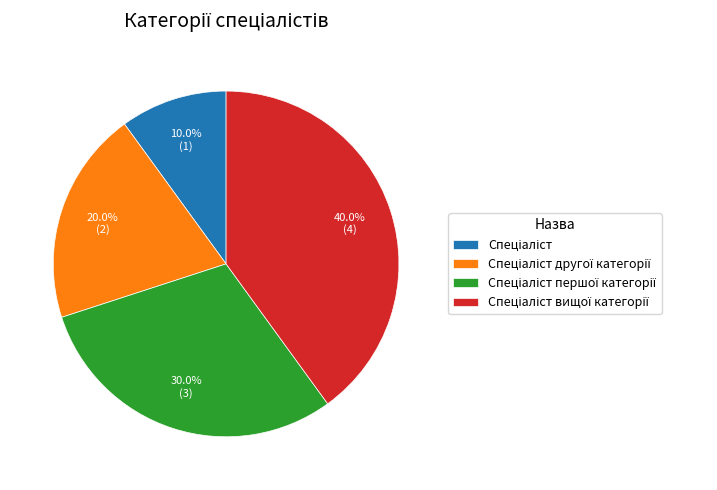

Is there a majority slice in this chart?

No